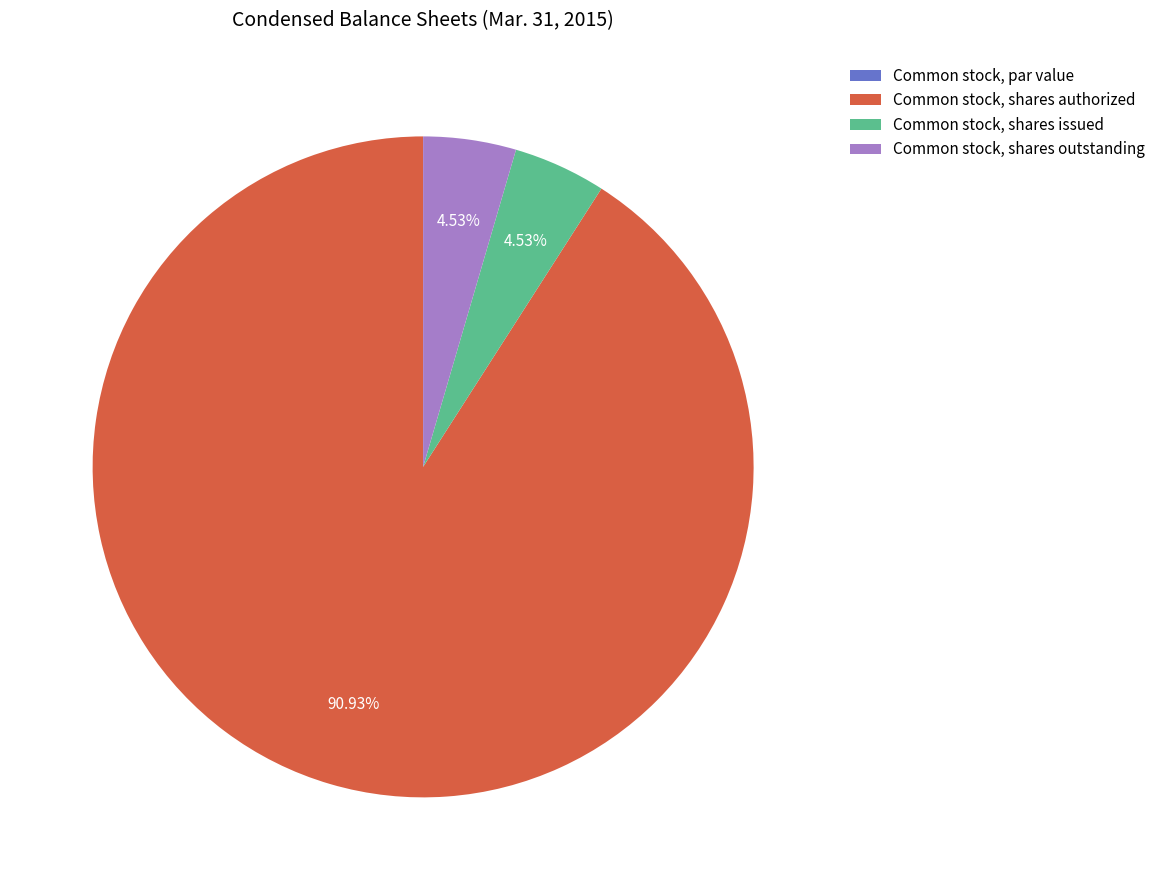

Which has a higher value, Common stock, shares authorized or Common stock, shares issued?

Common stock, shares authorized